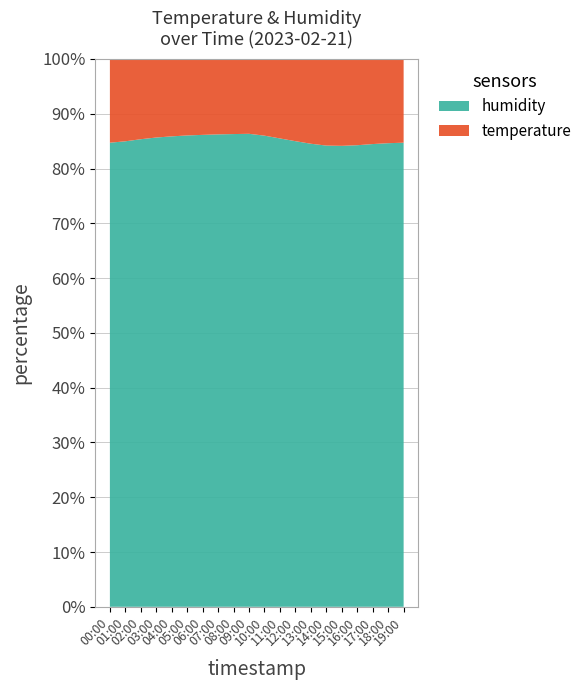

Reading left to right, transcribe all the data shown in this chart.

temperature: 00:00=11.7	01:00=11.7	02:00=11.6	03:00=11.5	04:00=11.4	05:00=11.3	06:00=11.3	07:00=11.2	08:00=11.2	09:00=11.2	10:00=11.4	11:00=11.8	12:00=12.1	13:00=12.4	14:00=12.6	15:00=12.5	16:00=12.3	17:00=12.1	18:00=11.8	19:00=11.7
humidity: 00:00=64.9	01:00=66.0	02:00=67.4	03:00=68.5	04:00=69.2	05:00=69.8	06:00=70.1	07:00=70.5	08:00=70.6	09:00=70.8	10:00=70.2	11:00=69.4	12:00=68.5	13:00=67.6	14:00=66.8	15:00=66.2	16:00=65.8	17:00=65.5	18:00=65.2	19:00=64.9